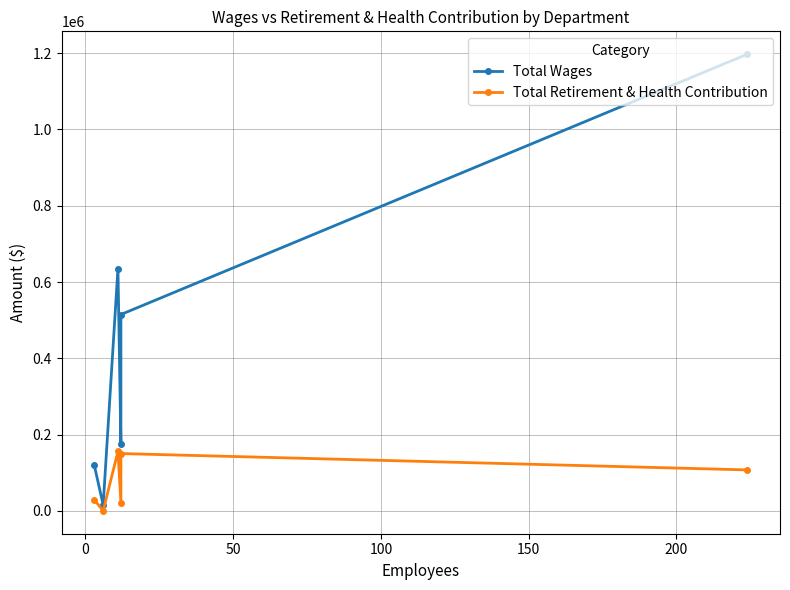

What is the sum of all Total Wages values?

2658473